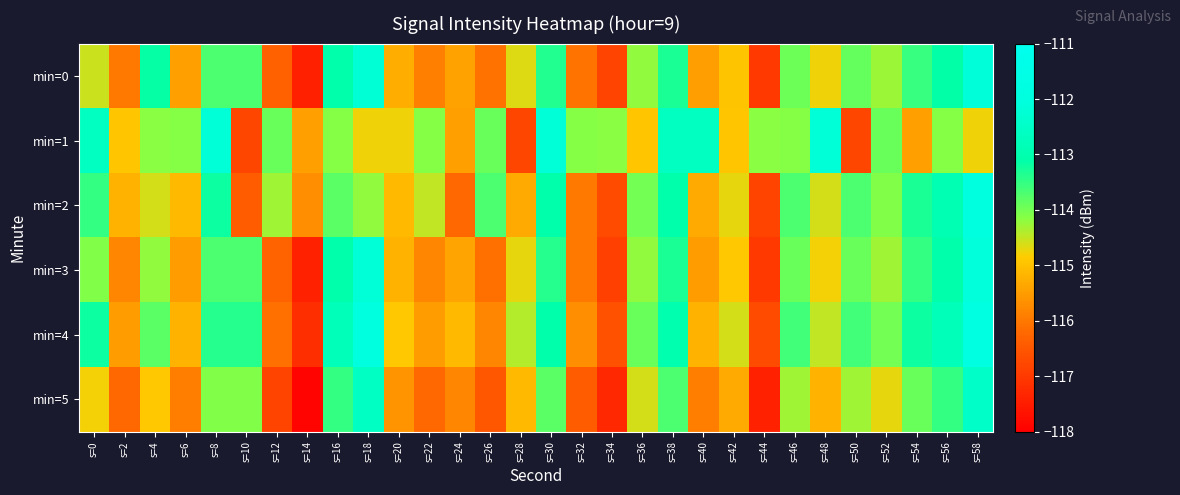

Reading left to right, extract all data points from this chart.

min=0: s=0=-114.5	s=2=-116.0	s=4=-113.2	s=6=-115.5	s=8=-113.7	s=10=-113.7	s=12=-116.3	s=14=-117.4	s=16=-113.1	s=18=-112.2	s=20=-115.3	s=22=-115.9	s=24=-115.4	s=26=-116.1	s=28=-114.7	s=30=-113.4	s=32=-116.0	s=34=-116.9	s=36=-114.2	s=38=-113.3	s=40=-115.5	s=42=-114.9	s=44=-117.0	s=46=-113.9	s=48=-114.8	s=50=-113.9	s=52=-114.3	s=54=-113.5	s=56=-113.1	s=58=-112.1
min=1: s=0=-112.6	s=2=-114.9	s=4=-114.2	s=6=-114.1	s=8=-112.2	s=10=-116.8	s=12=-113.9	s=14=-115.4	s=16=-114.1	s=18=-114.8	s=20=-114.8	s=22=-114.1	s=24=-115.4	s=26=-113.9	s=28=-116.8	s=30=-112.2	s=32=-114.1	s=34=-114.2	s=36=-114.9	s=38=-112.6	s=40=-112.6	s=42=-114.9	s=44=-114.2	s=46=-114.1	s=48=-112.2	s=50=-116.8	s=52=-113.9	s=54=-115.4	s=56=-114.1	s=58=-114.8
min=2: s=0=-113.5	s=2=-115.2	s=4=-114.6	s=6=-115.1	s=8=-113.2	s=10=-116.4	s=12=-114.3	s=14=-115.7	s=16=-113.8	s=18=-114.2	s=20=-115.1	s=22=-114.5	s=24=-116.2	s=26=-113.7	s=28=-115.3	s=30=-113.1	s=32=-116.0	s=34=-116.7	s=36=-114.0	s=38=-113.1	s=40=-115.3	s=42=-114.7	s=44=-116.8	s=46=-113.7	s=48=-114.6	s=50=-113.7	s=52=-114.1	s=54=-113.3	s=56=-112.9	s=58=-111.9
min=3: s=0=-114.1	s=2=-115.8	s=4=-114.2	s=6=-115.5	s=8=-113.7	s=10=-113.7	s=12=-116.3	s=14=-117.4	s=16=-113.1	s=18=-112.2	s=20=-115.2	s=22=-115.8	s=24=-115.4	s=26=-116.1	s=28=-114.7	s=30=-113.4	s=32=-116.0	s=34=-116.9	s=36=-114.2	s=38=-113.3	s=40=-115.5	s=42=-114.9	s=44=-117.0	s=46=-113.9	s=48=-114.8	s=50=-113.9	s=52=-114.3	s=54=-113.5	s=56=-113.1	s=58=-112.1
min=4: s=0=-113.2	s=2=-115.5	s=4=-113.8	s=6=-115.2	s=8=-113.4	s=10=-113.4	s=12=-116.1	s=14=-117.2	s=16=-112.8	s=18=-111.9	s=20=-114.9	s=22=-115.5	s=24=-115.1	s=26=-115.8	s=28=-114.4	s=30=-113.1	s=32=-115.7	s=34=-116.6	s=36=-113.9	s=38=-113.0	s=40=-115.2	s=42=-114.6	s=44=-116.7	s=46=-113.6	s=48=-114.5	s=50=-113.6	s=52=-114.0	s=54=-113.2	s=56=-112.8	s=58=-111.8
min=5: s=0=-114.8	s=2=-116.2	s=4=-114.9	s=6=-115.9	s=8=-114.1	s=10=-114.1	s=12=-116.8	s=14=-117.9	s=16=-113.5	s=18=-112.6	s=20=-115.6	s=22=-116.2	s=24=-115.8	s=26=-116.5	s=28=-115.1	s=30=-113.8	s=32=-116.4	s=34=-117.3	s=36=-114.6	s=38=-113.7	s=40=-115.9	s=42=-115.3	s=44=-117.4	s=46=-114.3	s=48=-115.2	s=50=-114.3	s=52=-114.7	s=54=-113.9	s=56=-113.5	s=58=-112.5